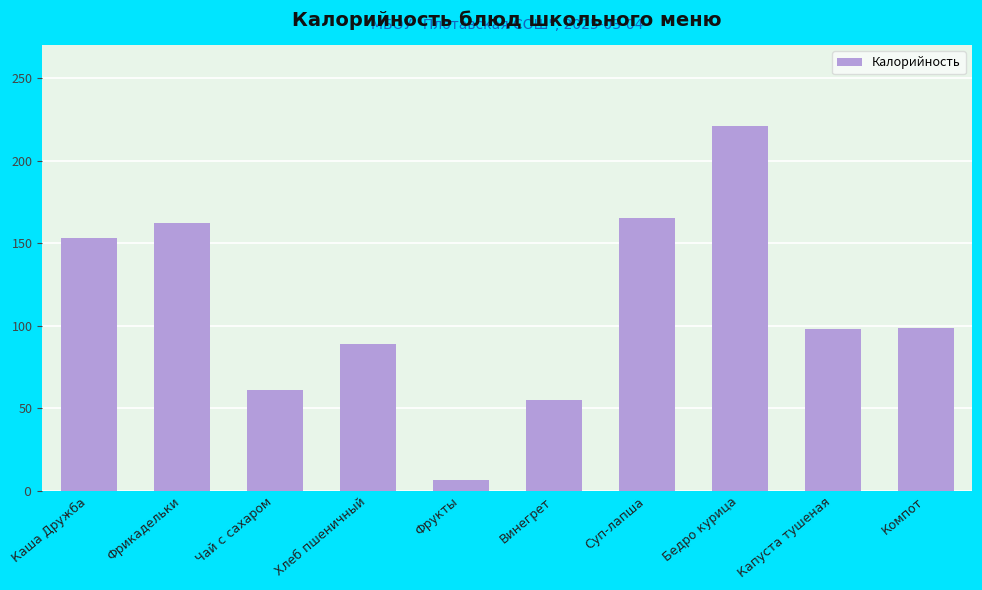

What is the difference between the second highest and minimum values?

159.0